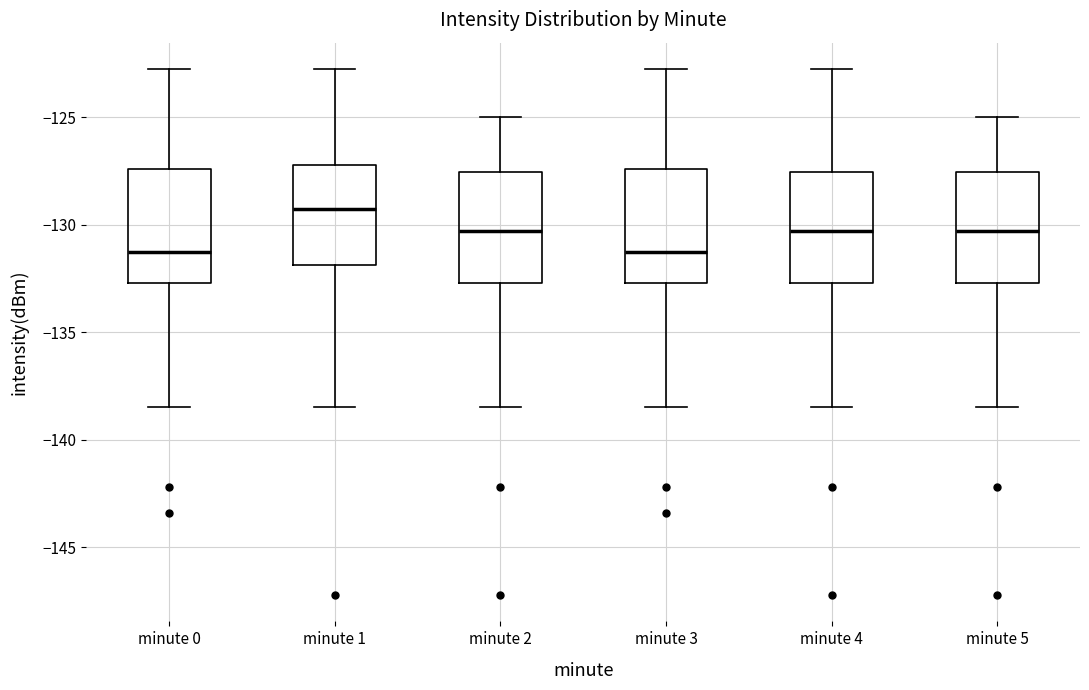

Reading left to right, read every box against the y-axis: the position of its median line, the range the box covers, and the ends of its whiskers. The values are not printed on the chart, so give them approximately, as read against the axis.

minute 0: median -131.5, box -132.5 to -127.5, whiskers -138.5 to -122.5
minute 1: median -129.0, box -132.0 to -127.0, whiskers -138.5 to -122.5
minute 2: median -130.5, box -132.5 to -127.5, whiskers -138.5 to -125.0
minute 3: median -131.5, box -132.5 to -127.5, whiskers -138.5 to -122.5
minute 4: median -130.5, box -132.5 to -127.5, whiskers -138.5 to -122.5
minute 5: median -130.5, box -132.5 to -127.5, whiskers -138.5 to -125.0